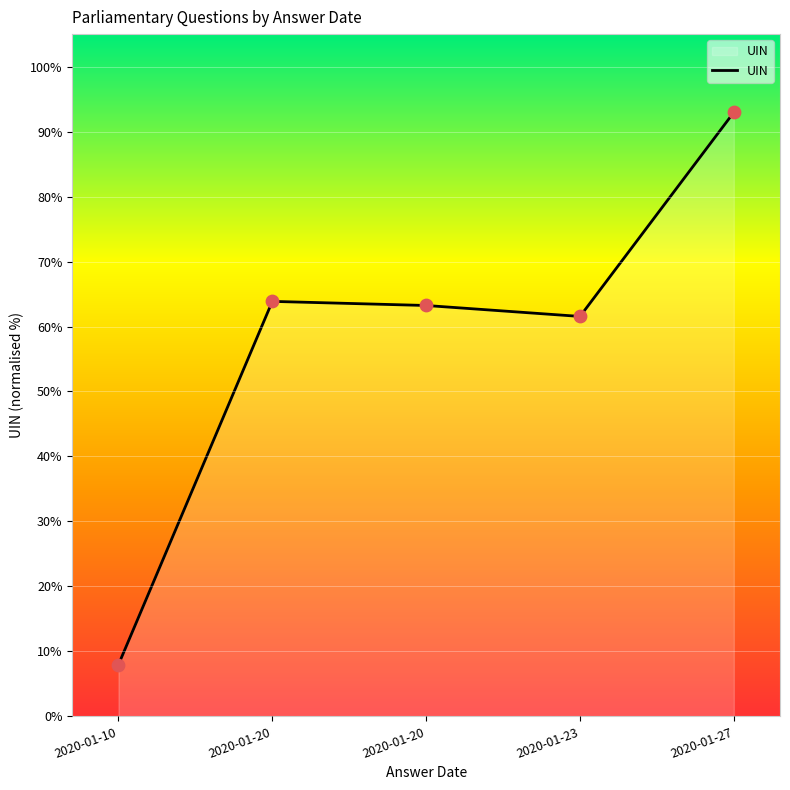

How many lines are shown in the chart?

1